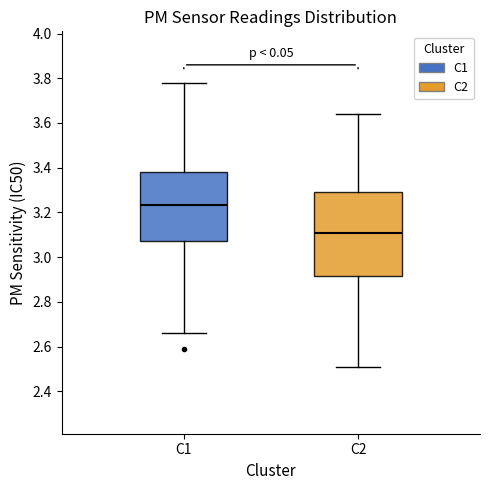

Where is the lower edge of the box for C2 on the y-axis? The values are not printed on the chart, so give them approximately, as read against the axis.

2.92